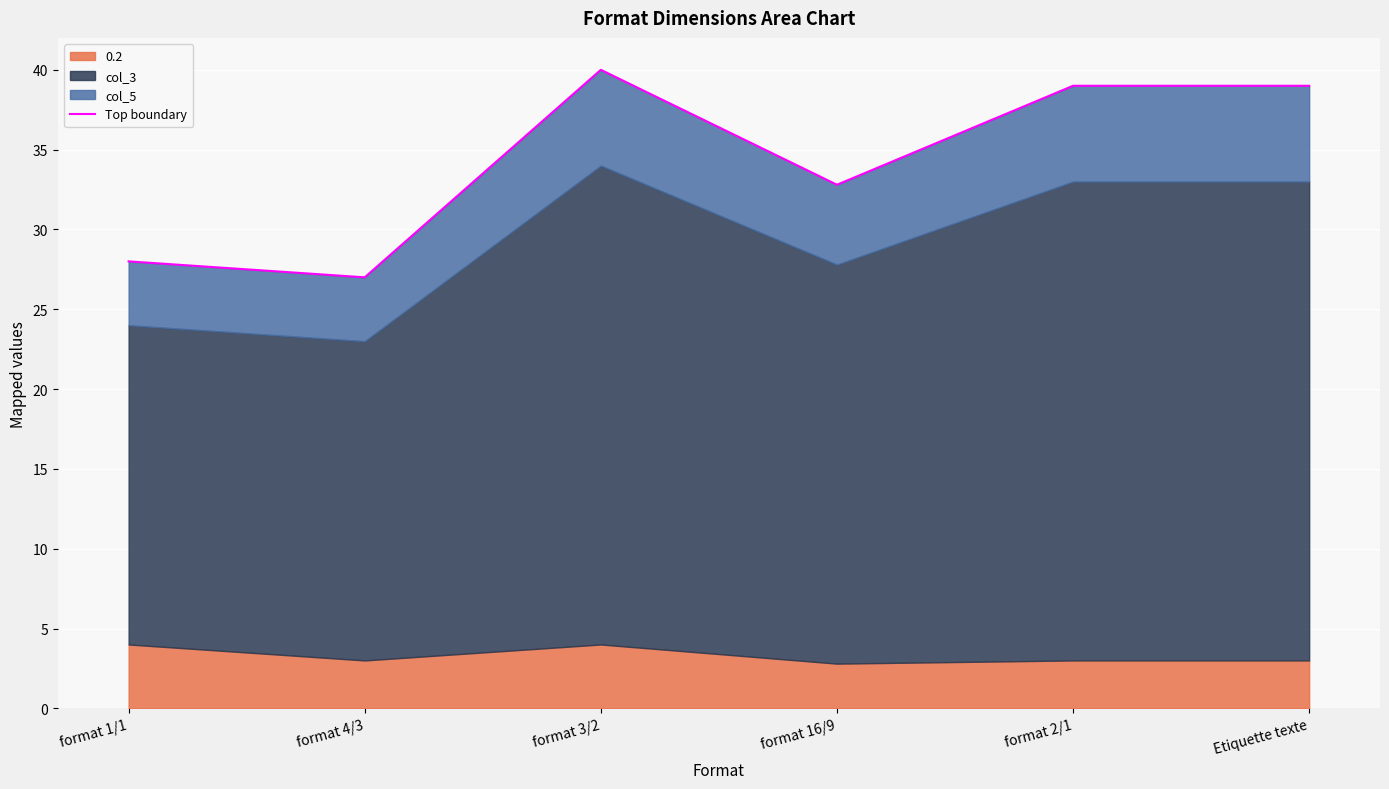

How many lines are shown in the chart?

1